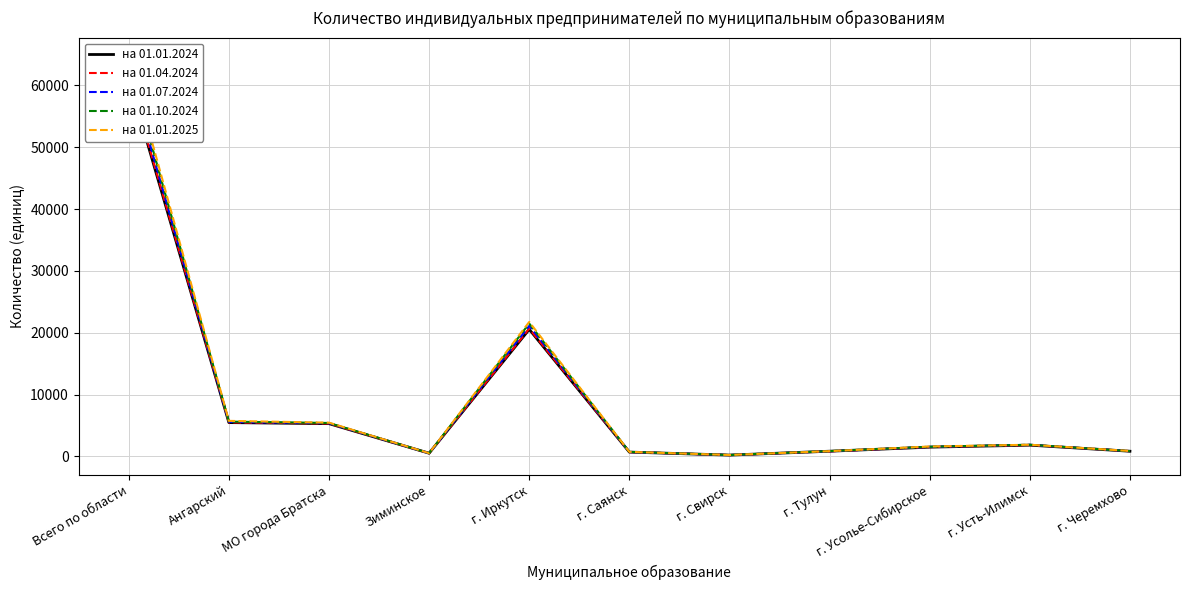

True or false: на 01.01.2024 has more than 0 points higher than both neighbors.

True